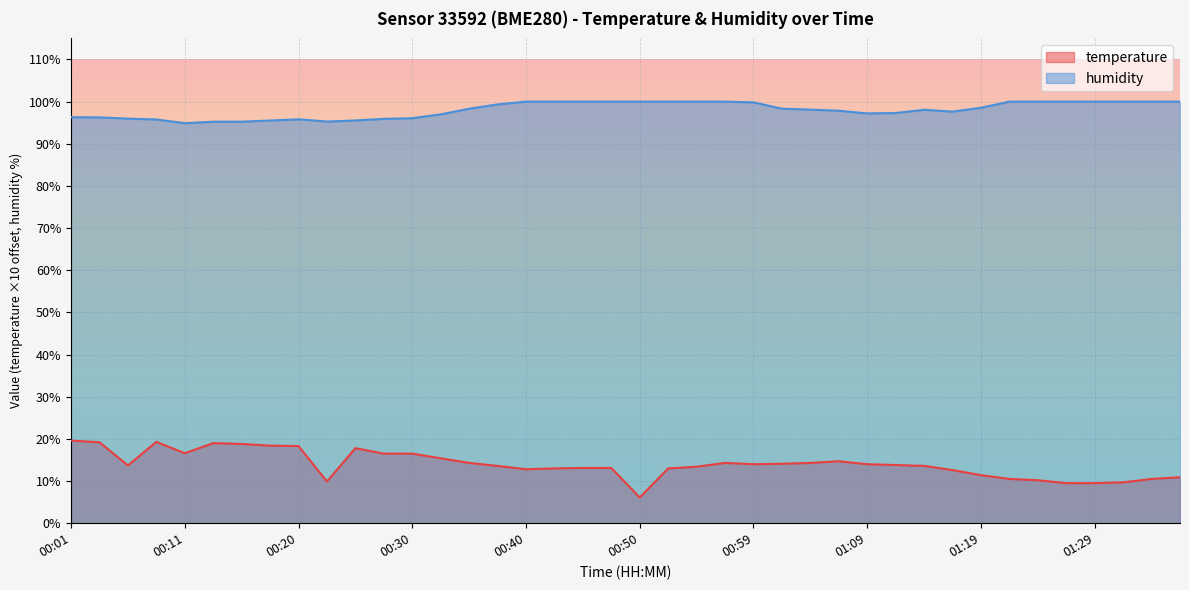

What is the value of the humidity point at the 33rd from the left?

98.5